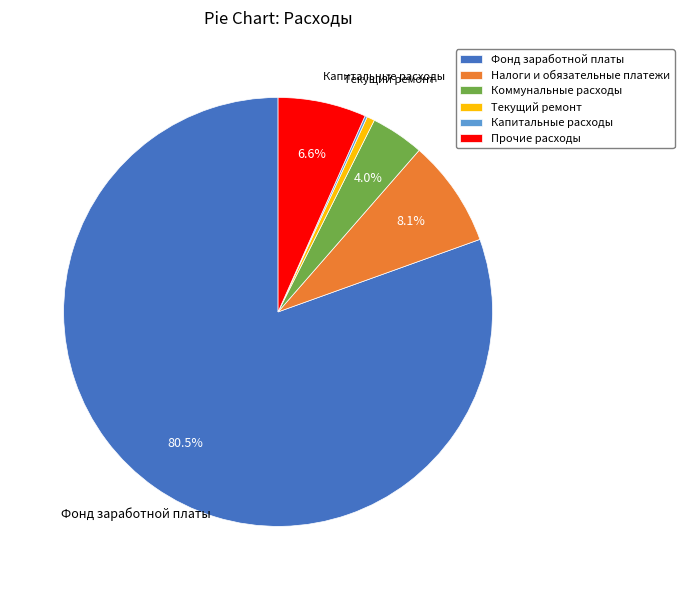

What percentage is NOT represented by Налоги и обязательные платежи?

91.9%